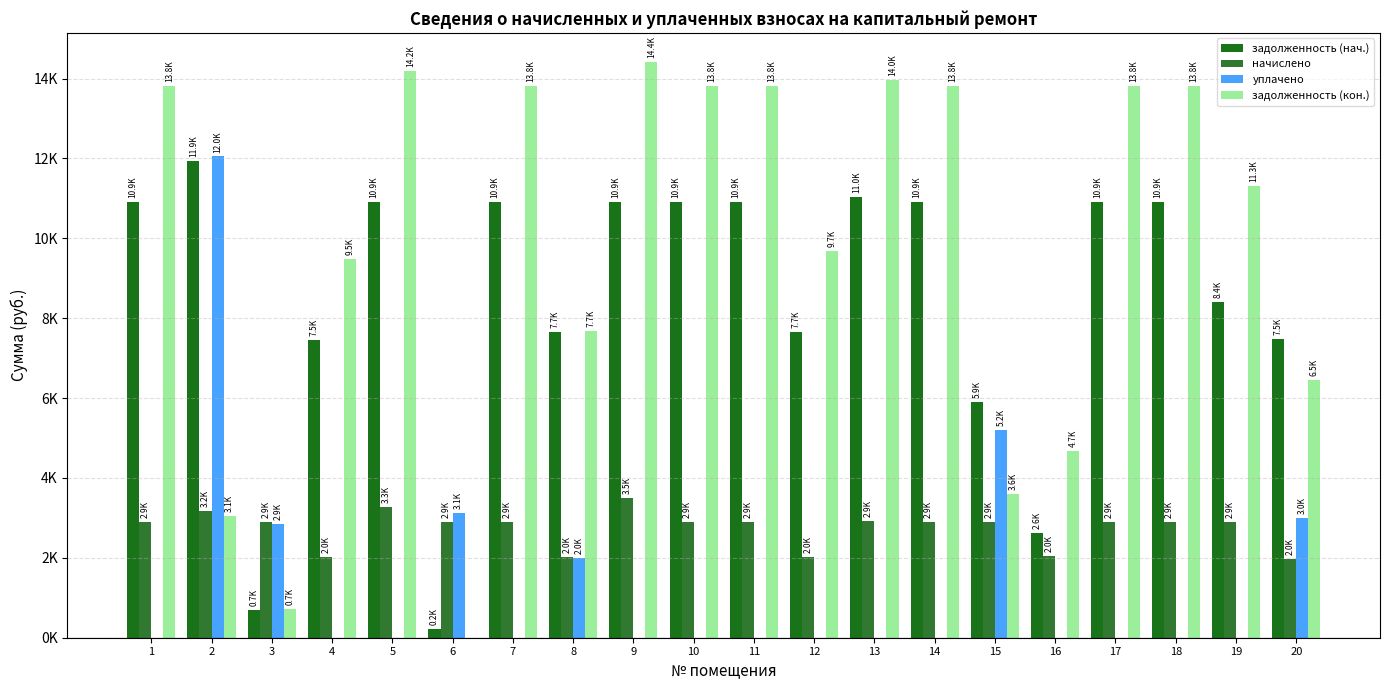

Are the bars grouped side by side (vs. stacked)?

Yes